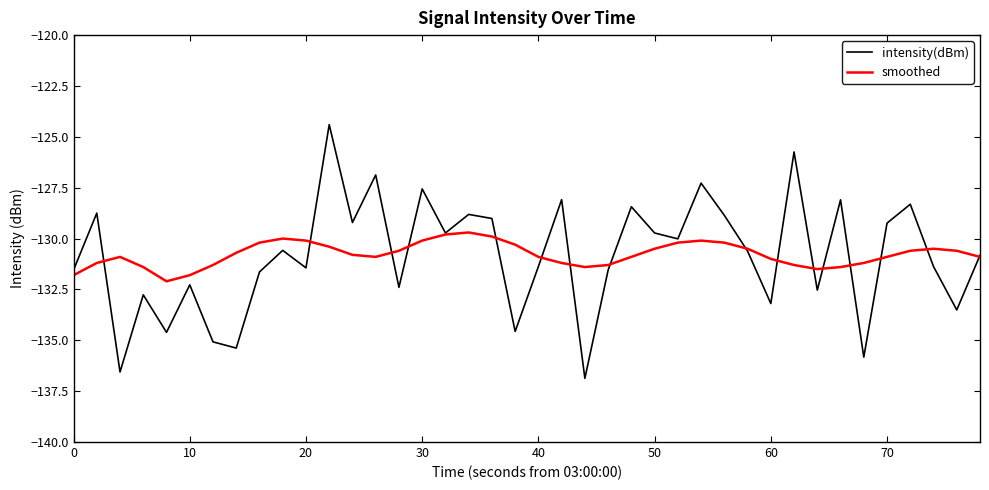

Which series has the largest range (max minus min)?

intensity(dBm)